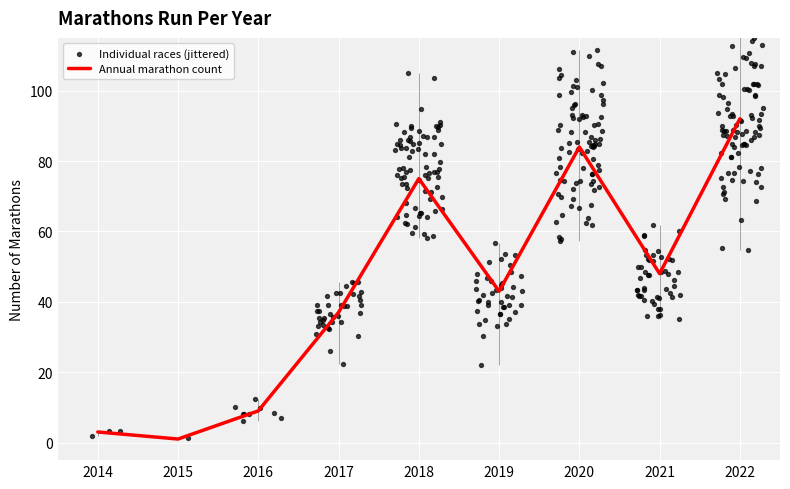

What is the ratio of the value at 2019 to the value at 2015?

43.0